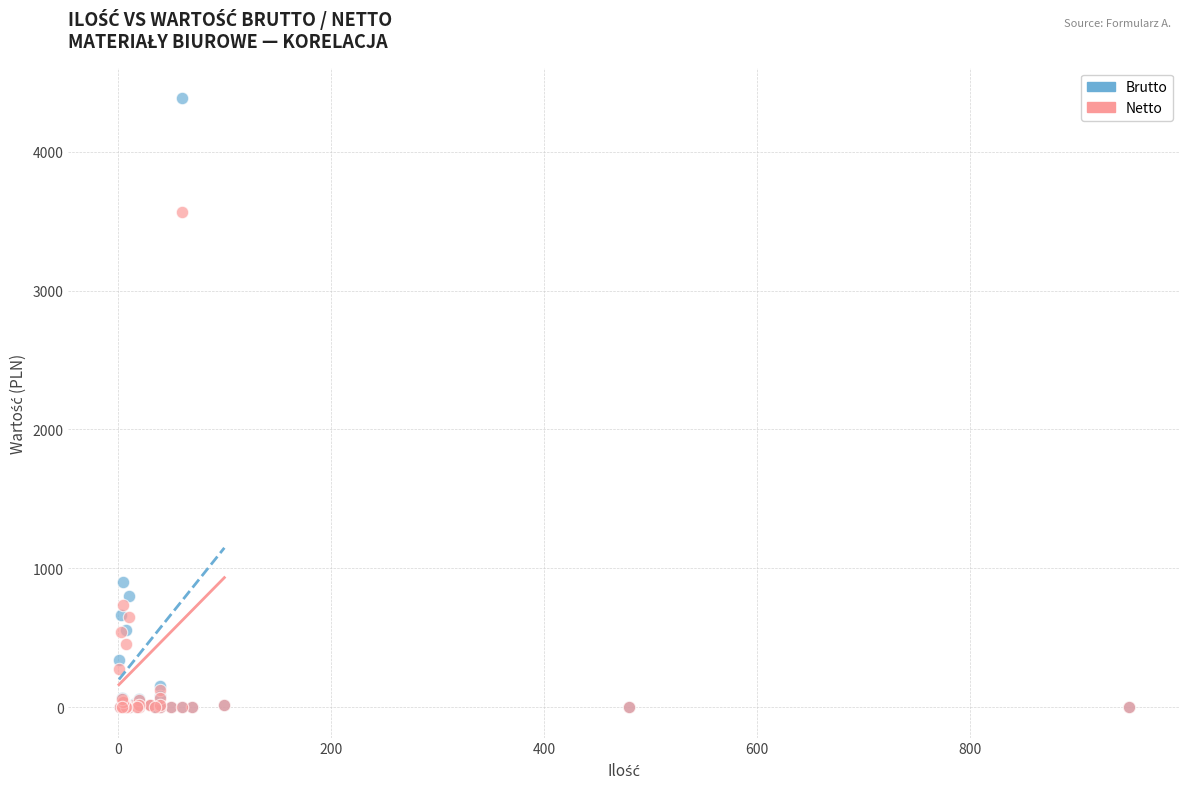

Which series reaches the maximum Y coordinate?

Brutto